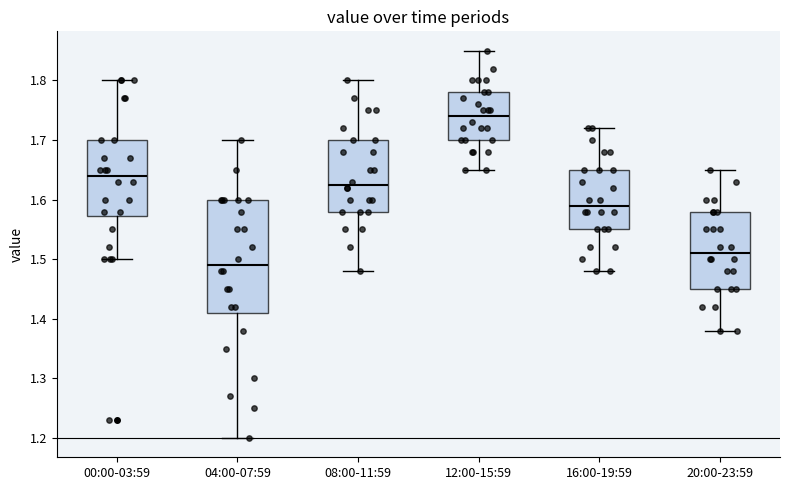

Reading left to right, read every box against the y-axis: the position of its median line, the range the box covers, and the ends of its whiskers. The values are not printed on the chart, so give them approximately, as read against the axis.

00:00-03:59: median 1.64, box 1.57 to 1.70, whiskers 1.50 to 1.80
04:00-07:59: median 1.49, box 1.41 to 1.60, whiskers 1.20 to 1.70
08:00-11:59: median 1.63, box 1.58 to 1.70, whiskers 1.48 to 1.80
12:00-15:59: median 1.74, box 1.70 to 1.78, whiskers 1.65 to 1.85
16:00-19:59: median 1.59, box 1.55 to 1.65, whiskers 1.48 to 1.72
20:00-23:59: median 1.51, box 1.45 to 1.58, whiskers 1.38 to 1.65